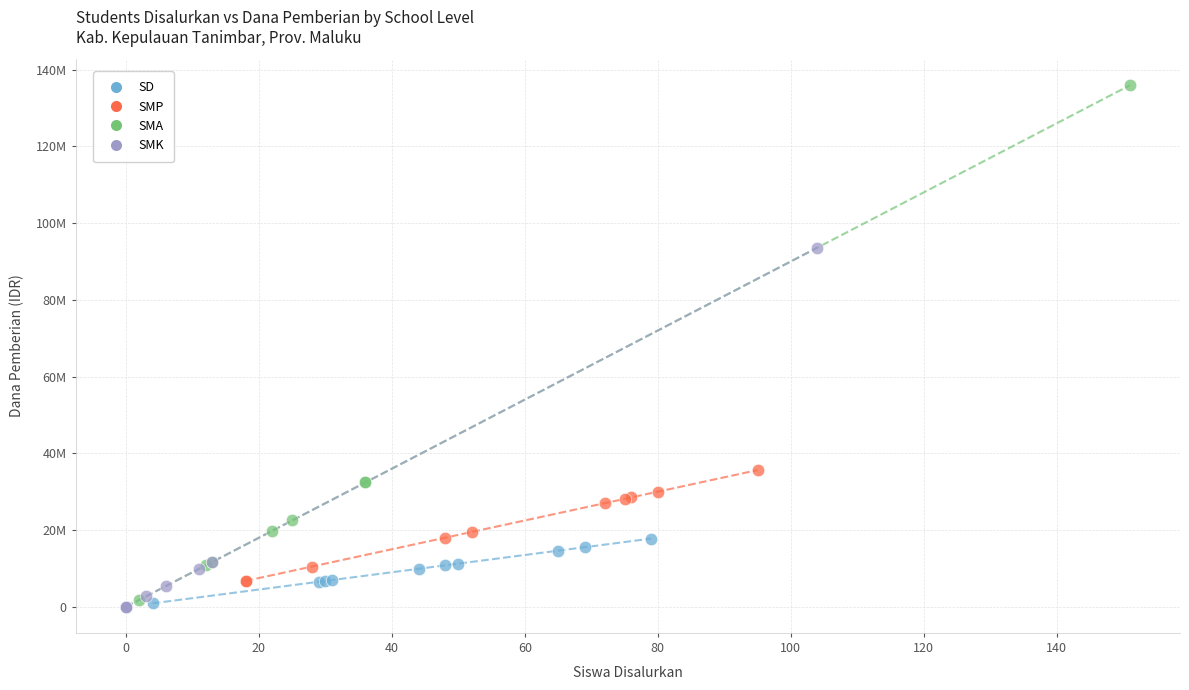

What are all the series names shown in the legend?

SD, SMP, SMA, SMK